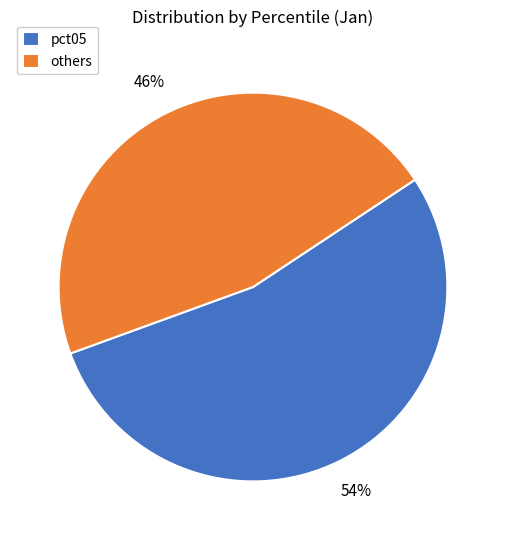

To the nearest percent, what portion does others represent?

46%